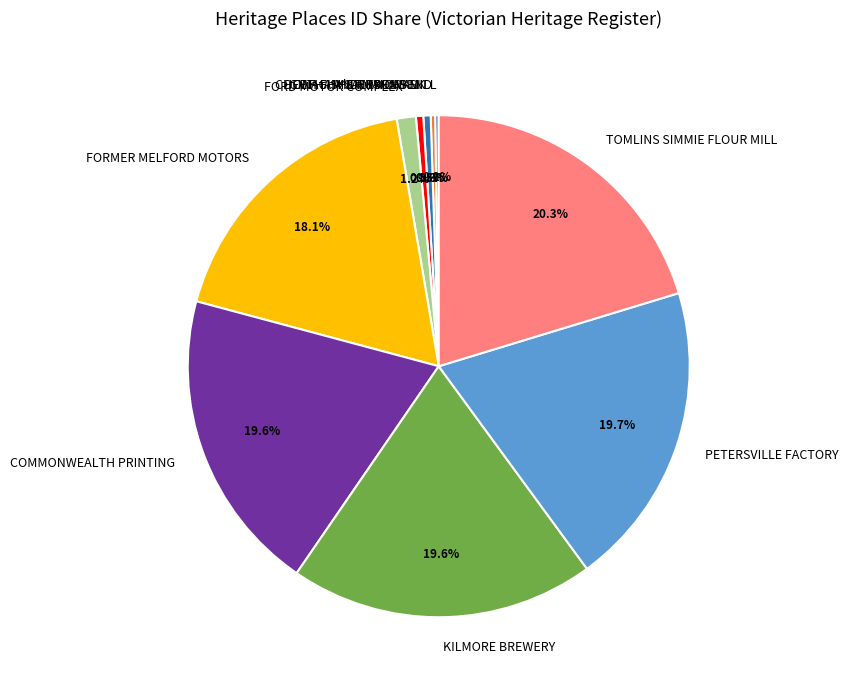

Which has a higher value, CHEETHAM SALTWORKS or KILMORE BREWERY?

KILMORE BREWERY